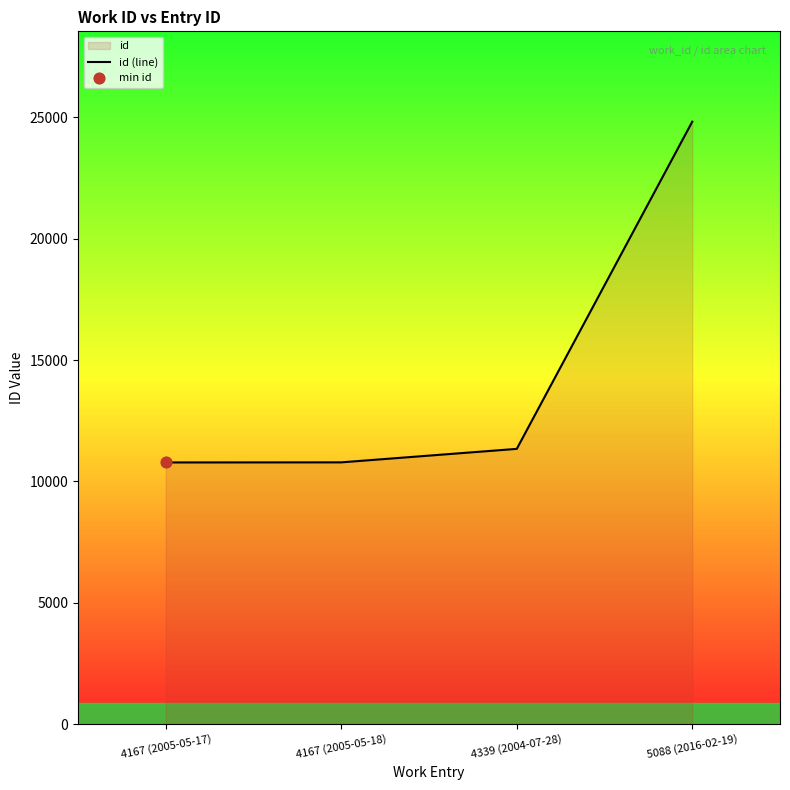

What is the change in value from 4167 (2005-05-18) to 4339 (2004-07-28)?

+556